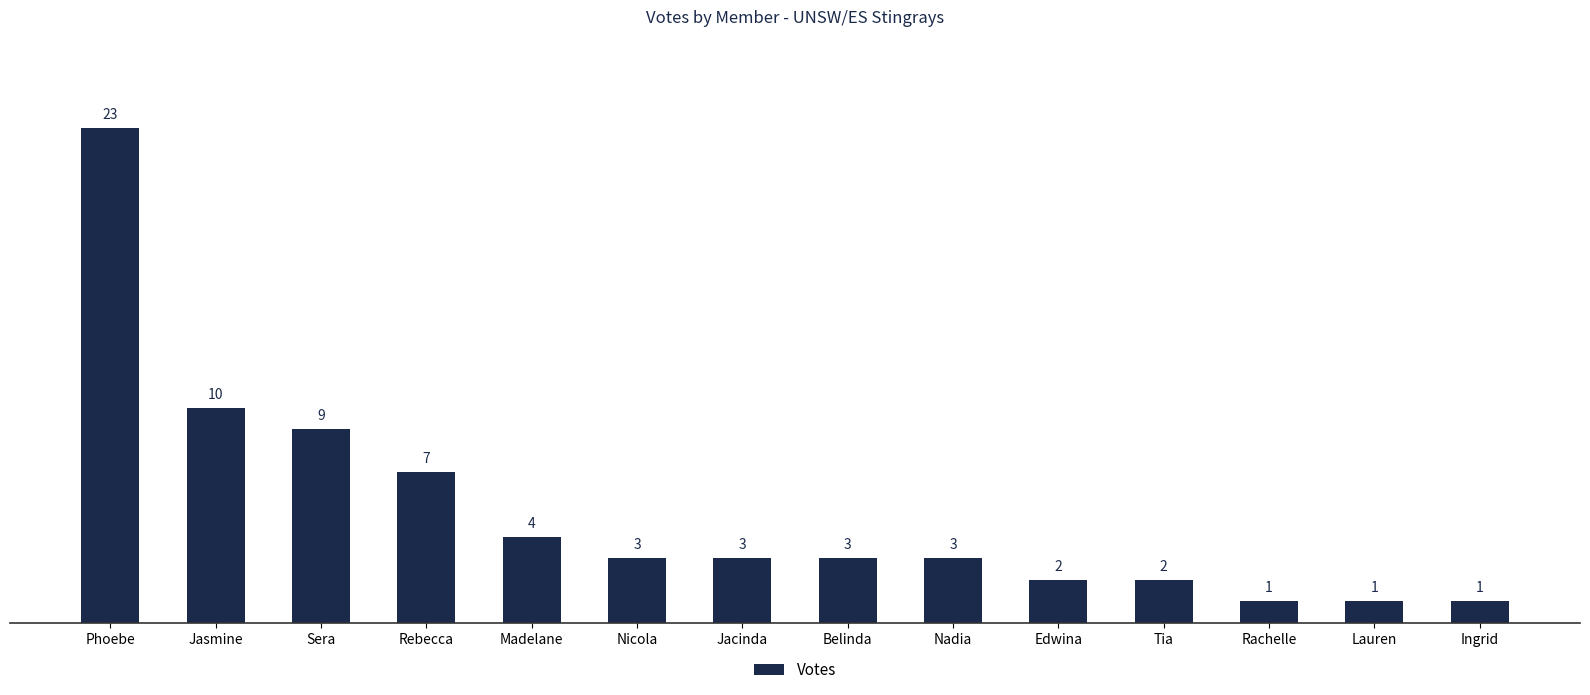

Reading left to right, what are all the values shown in this chart?

23	10	9	7	4	3	3	3	3	2	2	1	1	1